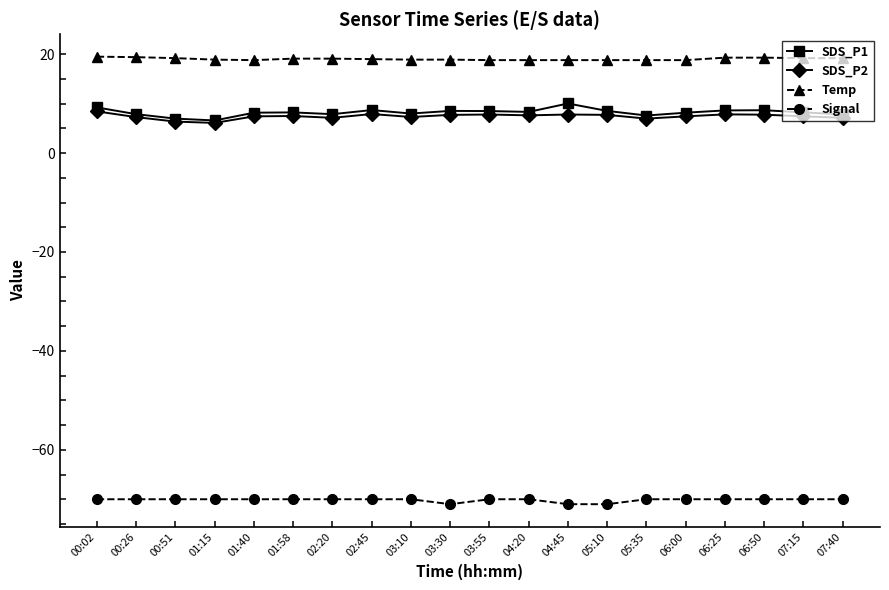

What is the sum of the Temp values at 03:10 and 04:45?

37.7